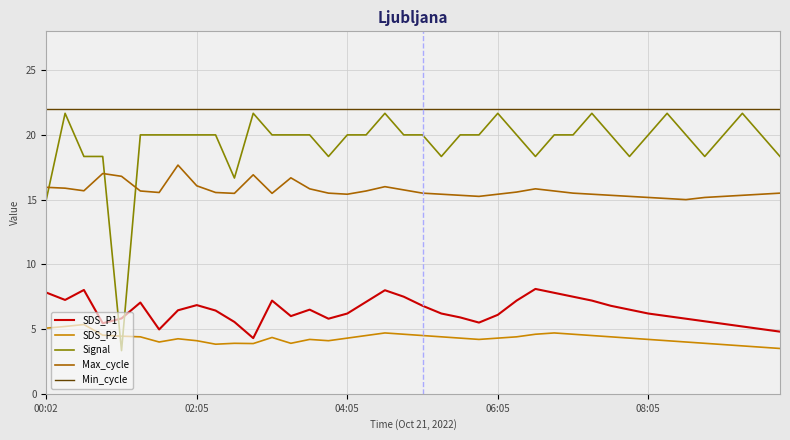

How many intersections are there between SDS_P1 and Signal?

2